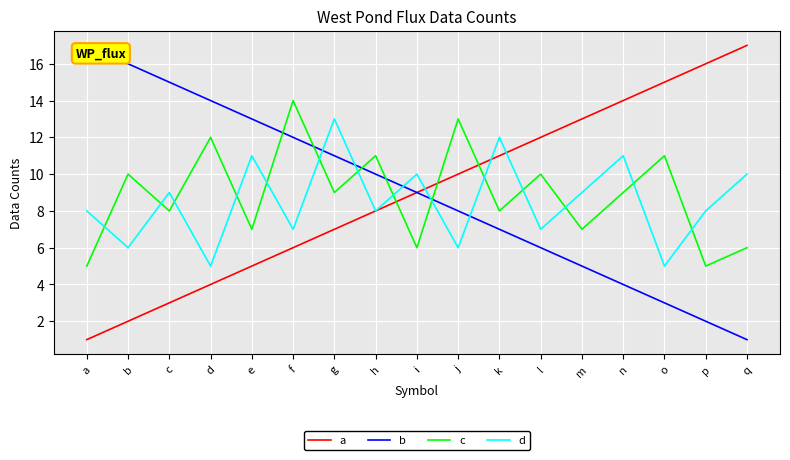

True or false: c has more than 2 interior local peaks.

True